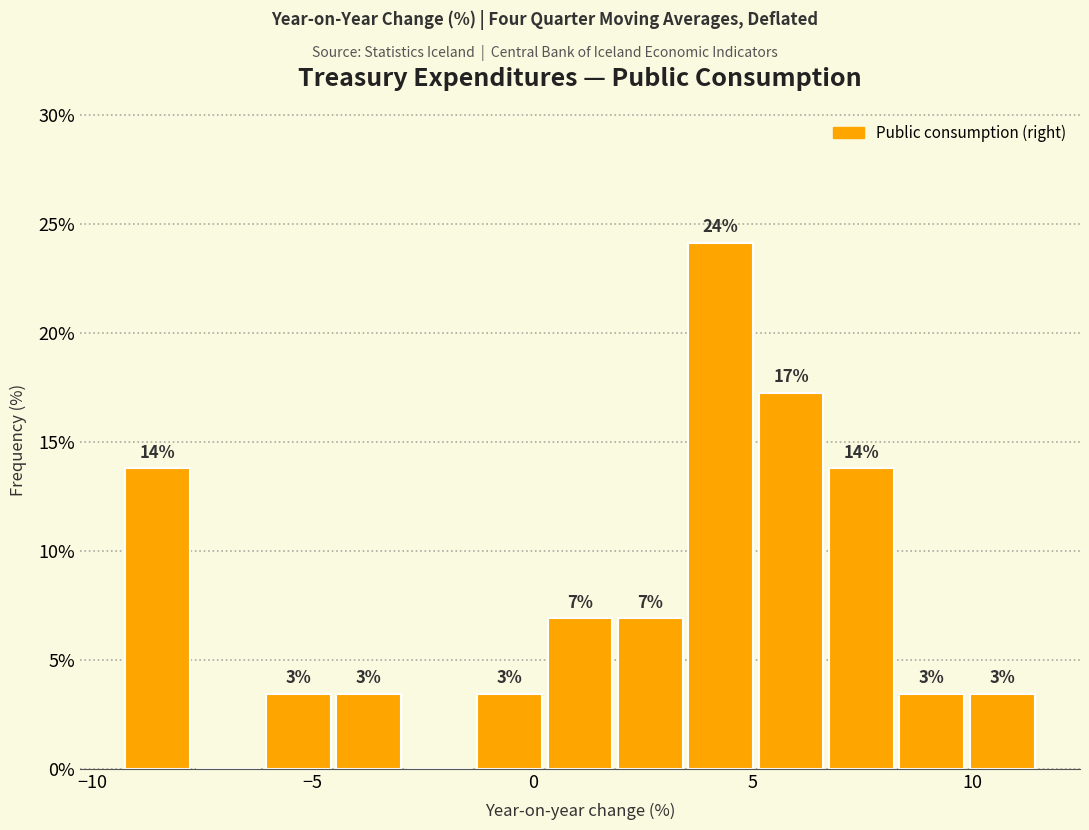

Around what value on the x-axis is the tallest bar? Give the approximate position of its centre, as read against the axis.

4.5